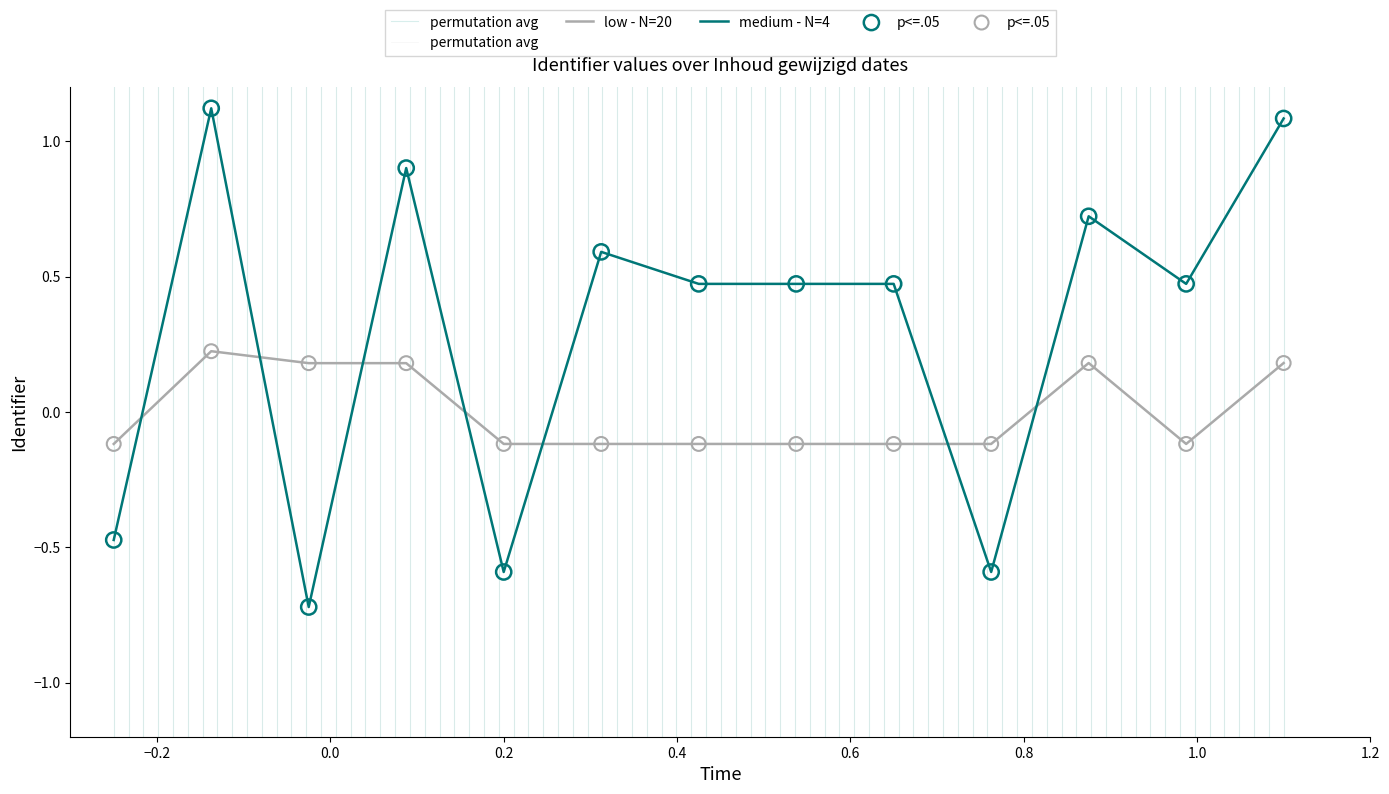

How many times do medium - N=4 and low - N=20 cross each other?

7